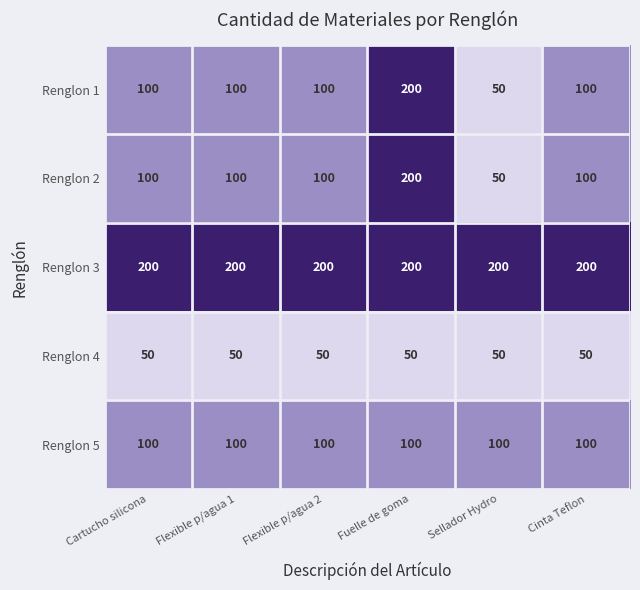

What is the average value of the Renglon 5 series?

100